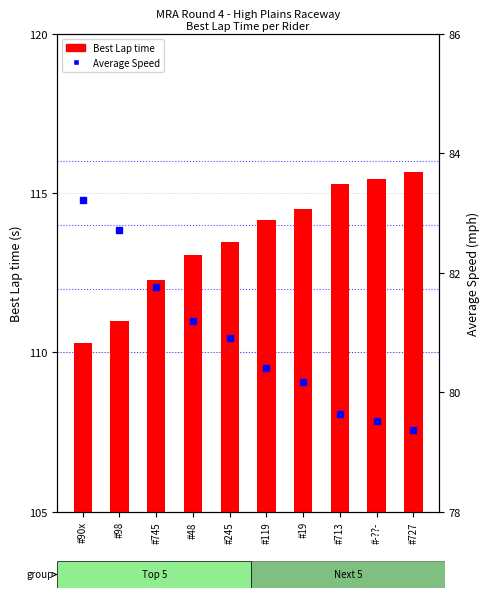

True or false: Average Speed has a value of 27.6 at #713.

False